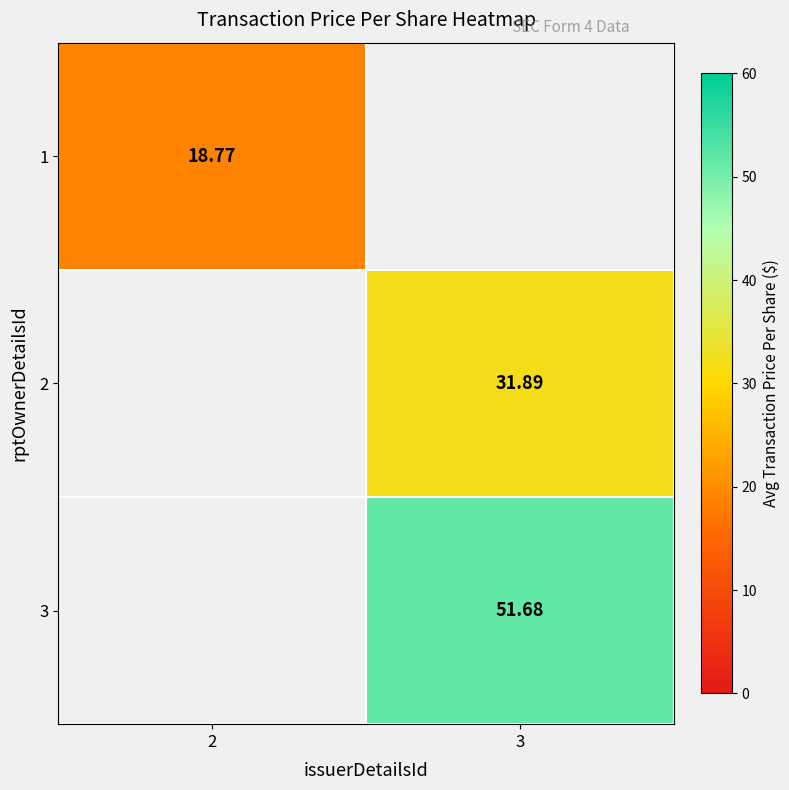

How many distinct data groups are displayed?

3